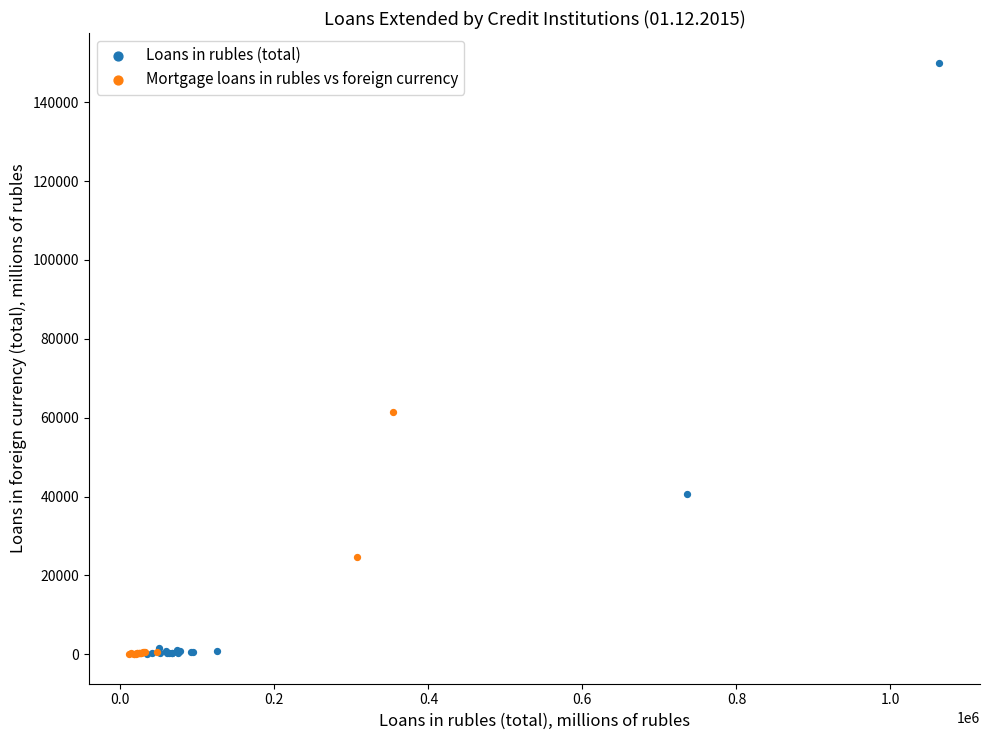

Which series reaches the maximum Y coordinate?

Loans in rubles (total)